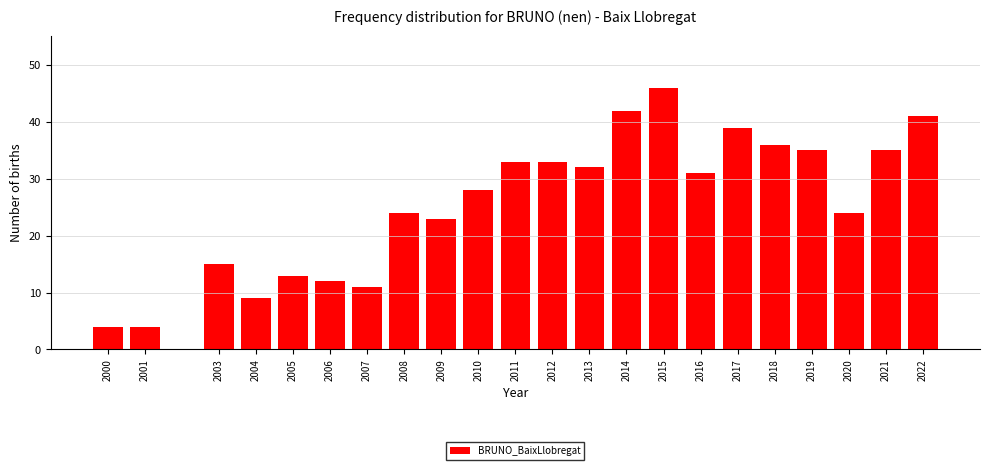

Reading left to right, list all the values displayed in this chart.

4	4	15	9	13	12	11	24	23	28	33	33	32	42	46	31	39	36	35	24	35	41